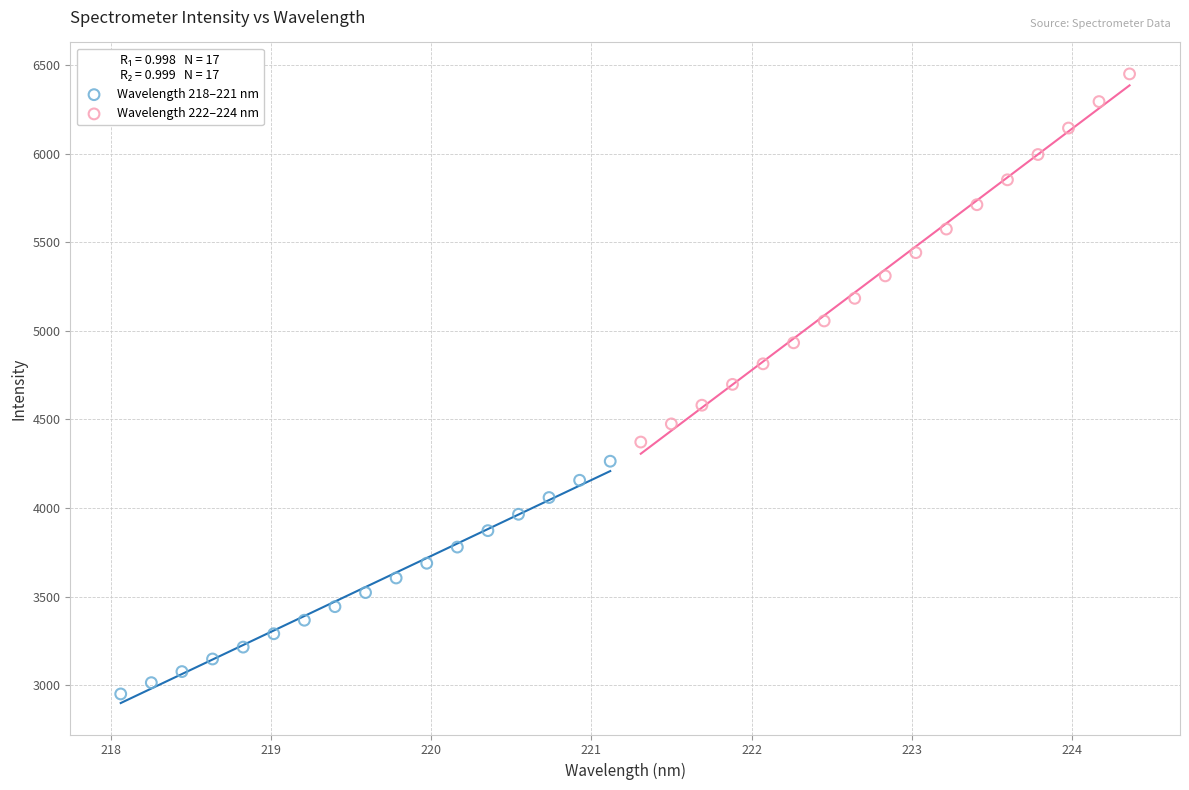

Which series has the widest spread of Y values?

Wavelength 222–224 nm